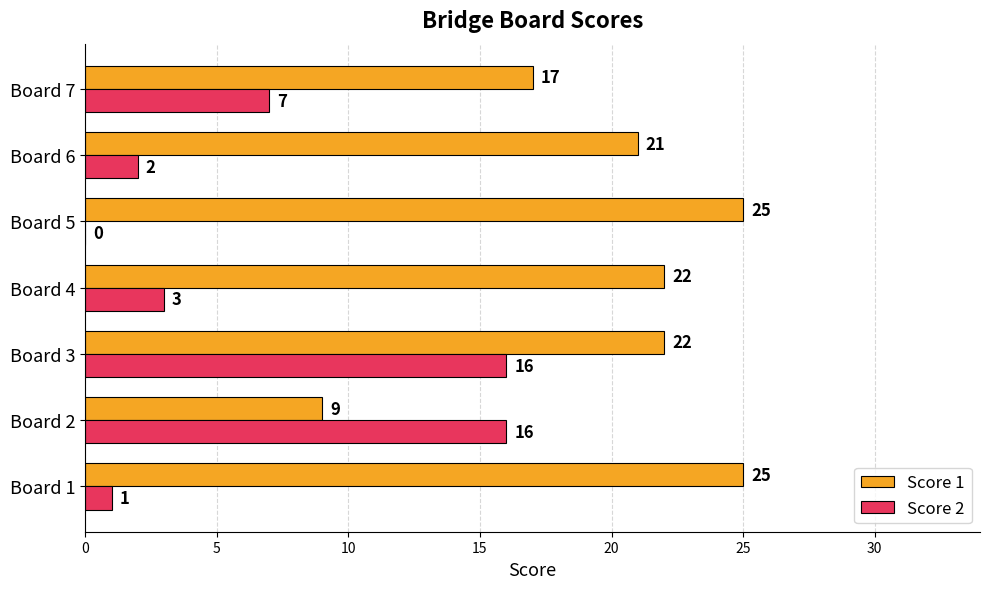

What is the sum of all Score 2 values?

45